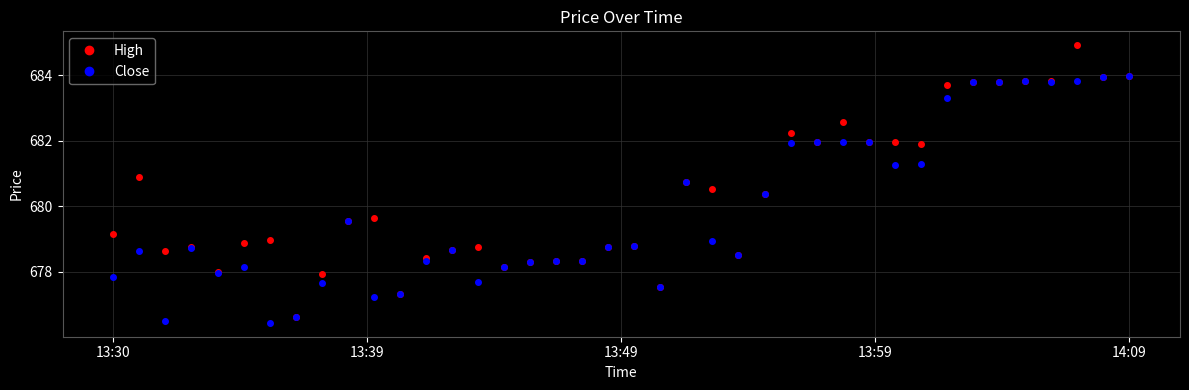

What is the difference between the second highest and second lowest values in the High series?

6.7